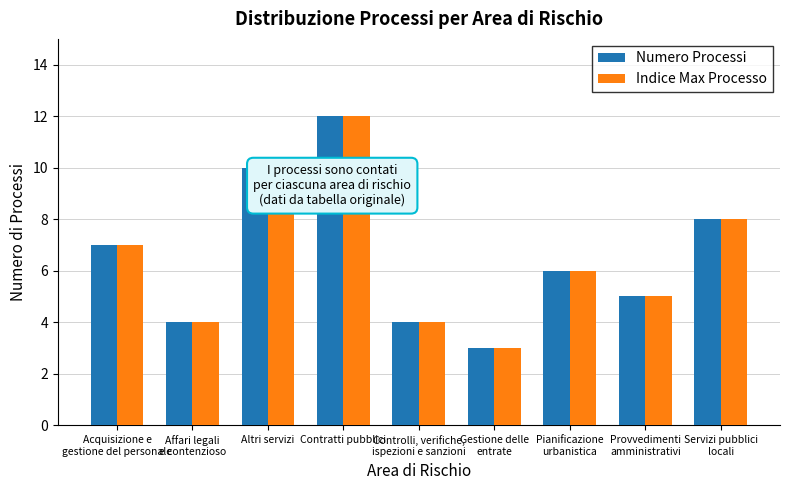

Is it true that Indice Max Processo equals 2 at Provvedimenti
amministrativi?

False